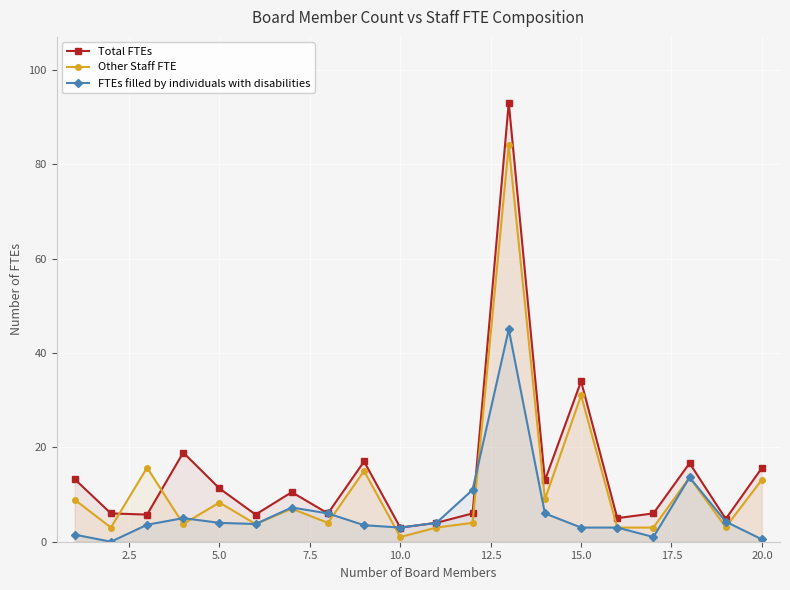

What are all the series names shown in the legend?

Total FTEs, Other Staff FTE, FTEs filled by individuals with disabilities